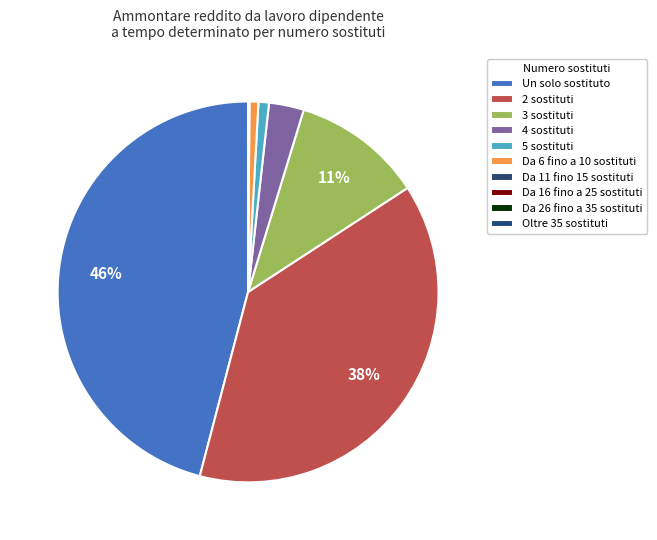

To the nearest percent, what is the combined percentage of Da 16 fino a 25 sostituti and 2 sostituti?

38%